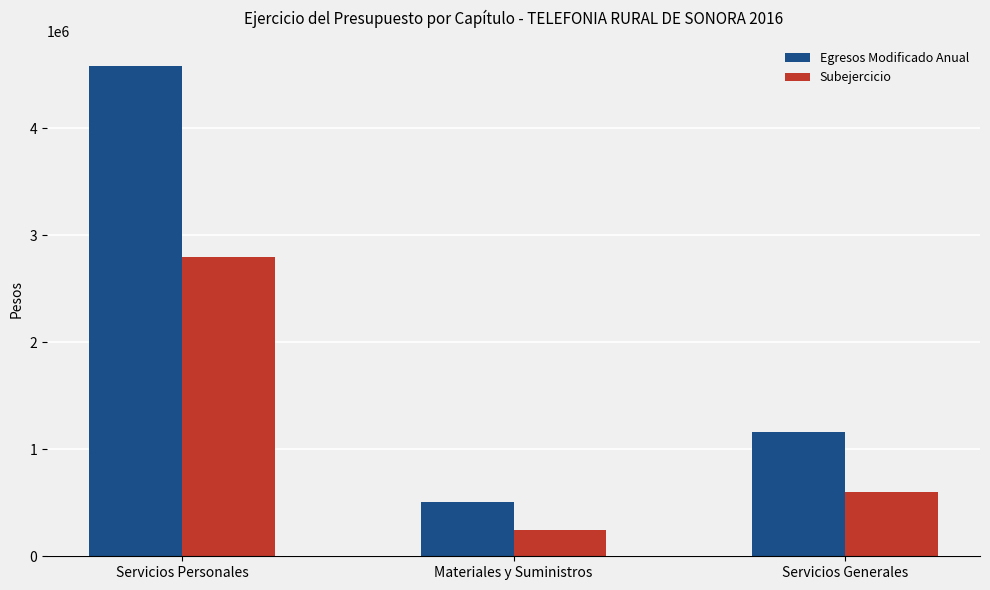

The value of Egresos Modificado Anual at Materiales y Suministros is 503225.6. True or false?

True